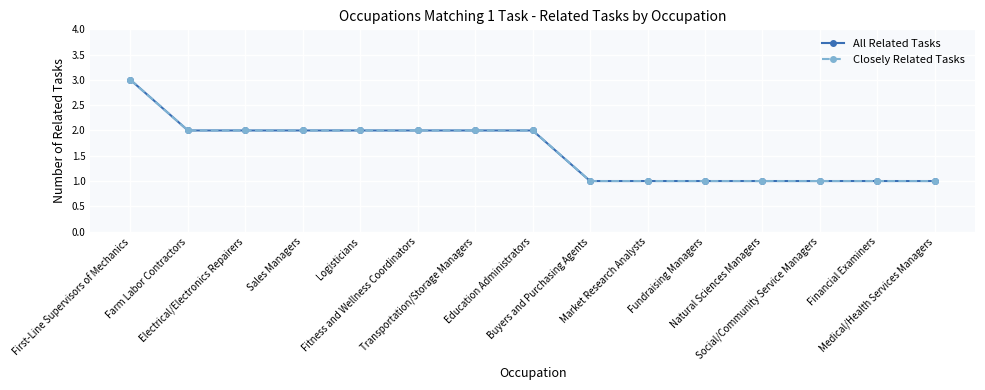

True or false: Closely Related Tasks and All Related Tasks intersect in this chart.

False